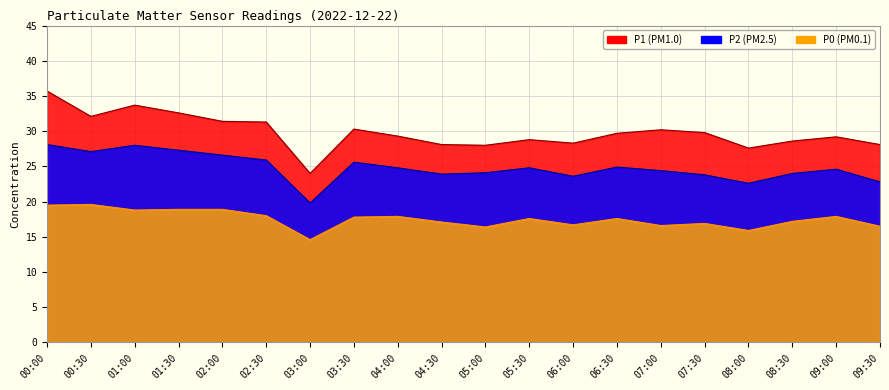

What is the sum of all P0 values?

350.4